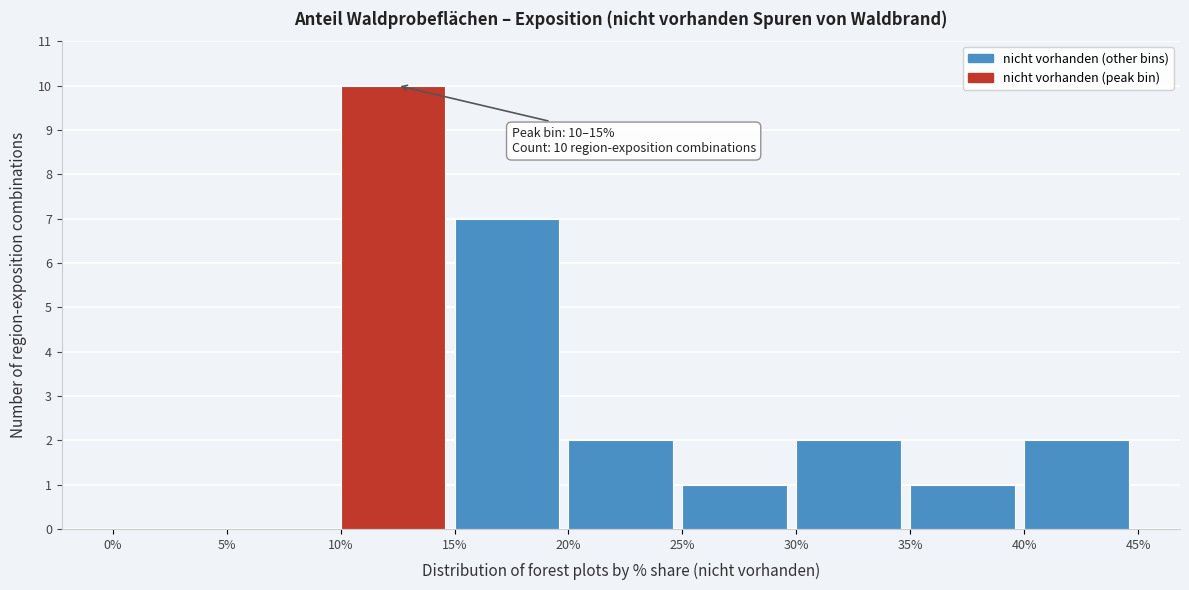

Over which range of the x-axis is the bar tallest?

10% to 15%